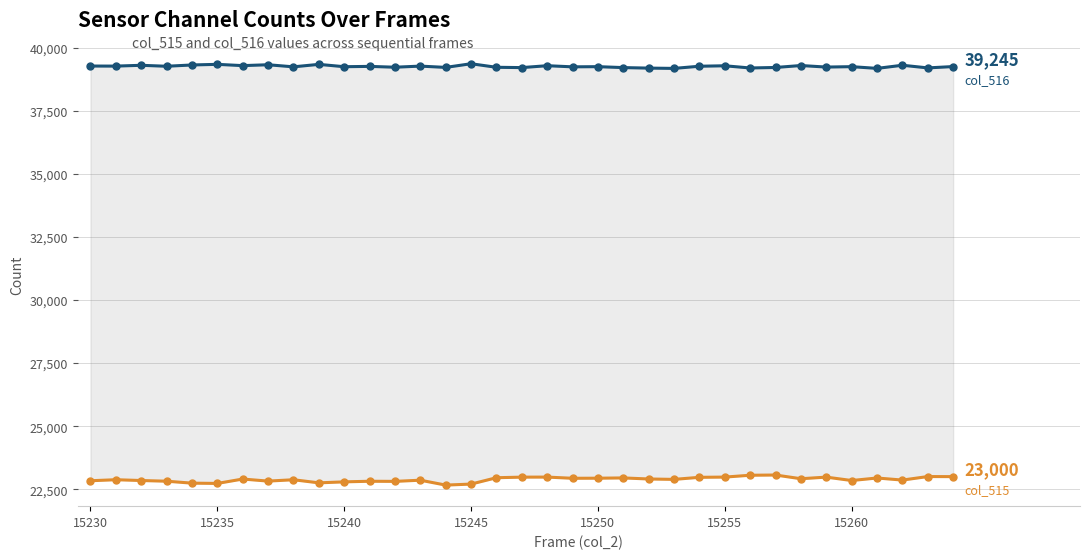

What is the difference between the col_515 values at 18 and 34?

18